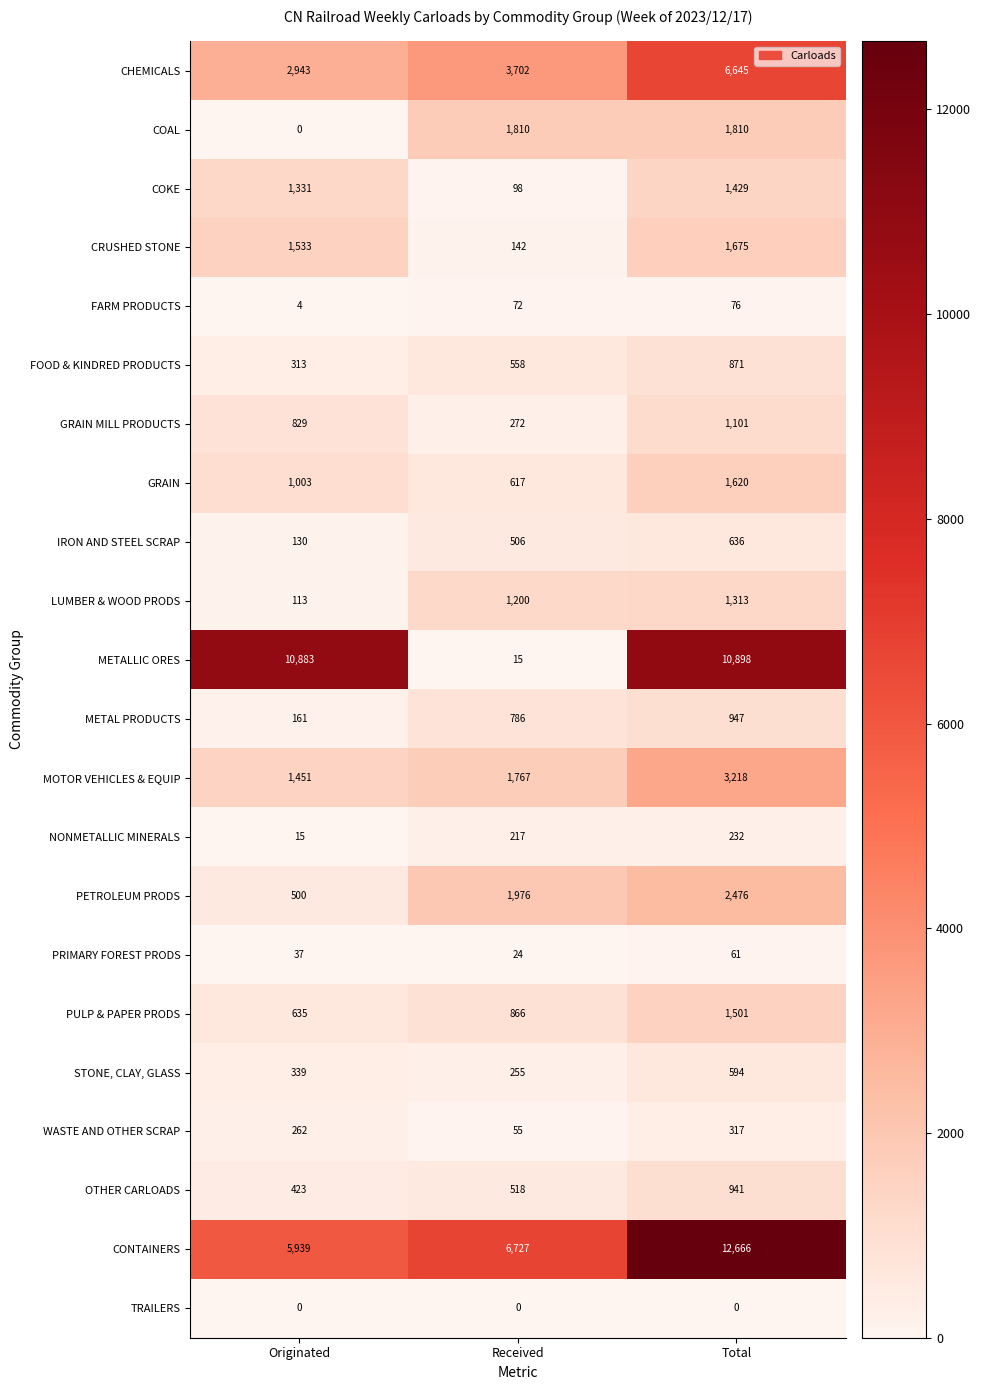

Between Originated and Total, which series saw the biggest shift?

CONTAINERS